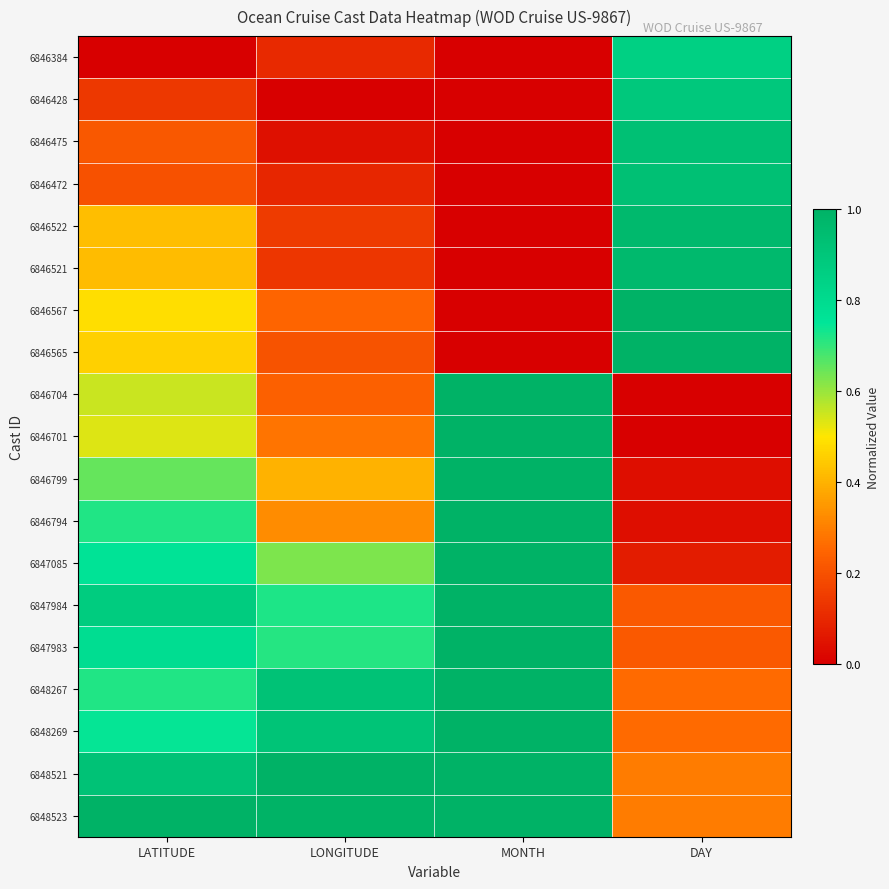

How many data points does each series have?

4